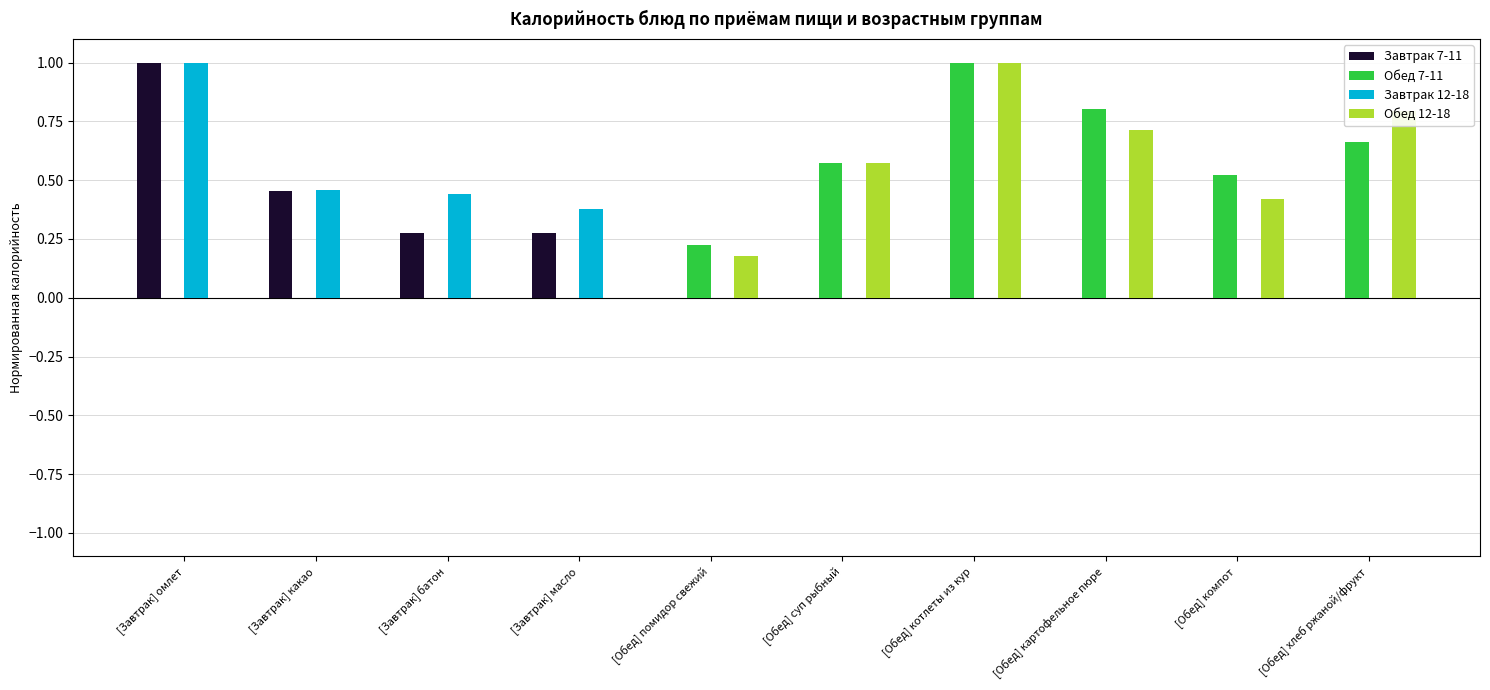

What is the sum of all Завтрак 7-11 values?

2.0